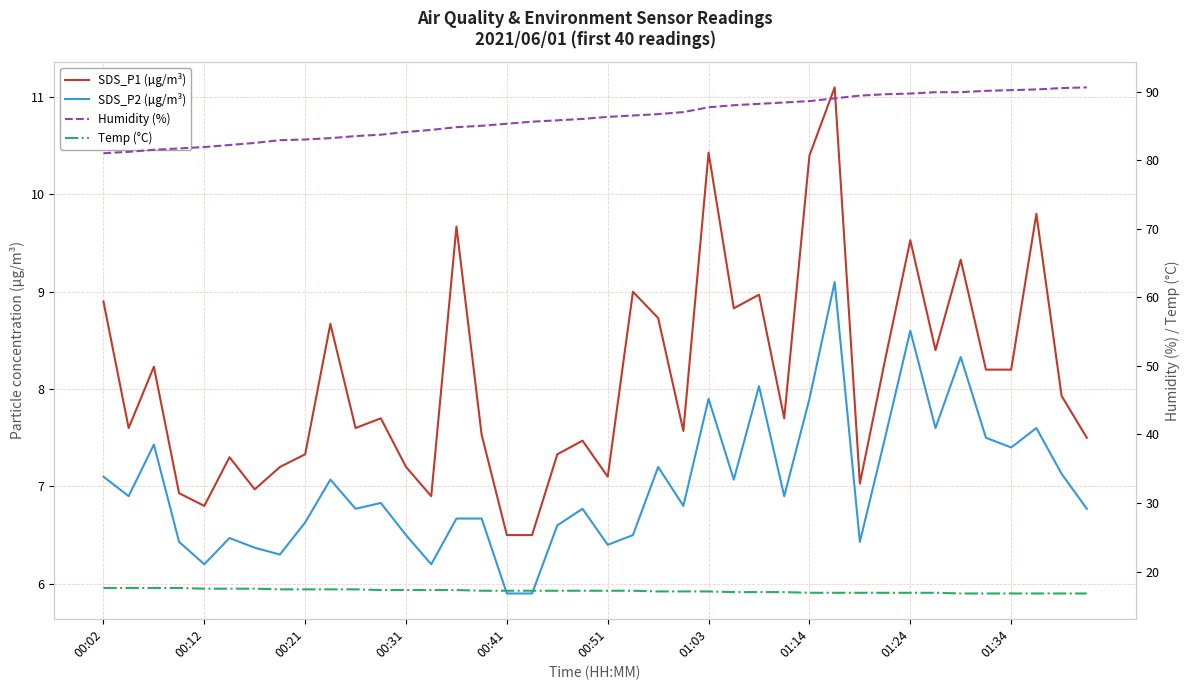

Where is SDS_P1 (µg/m³) nearest to the value 8?

38